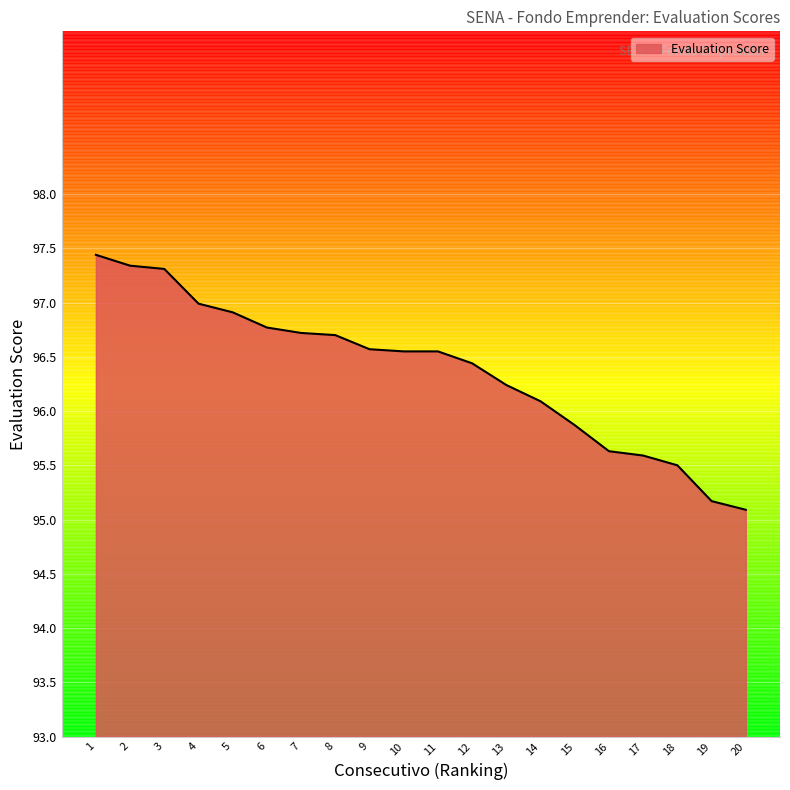

Does the chart display data point markers on the line(s)?

No